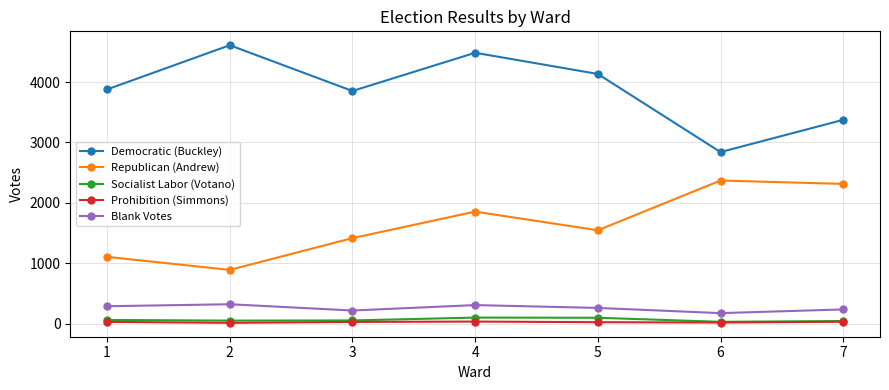

Between 3 and 7, which series saw the biggest shift?

Republican (Andrew)